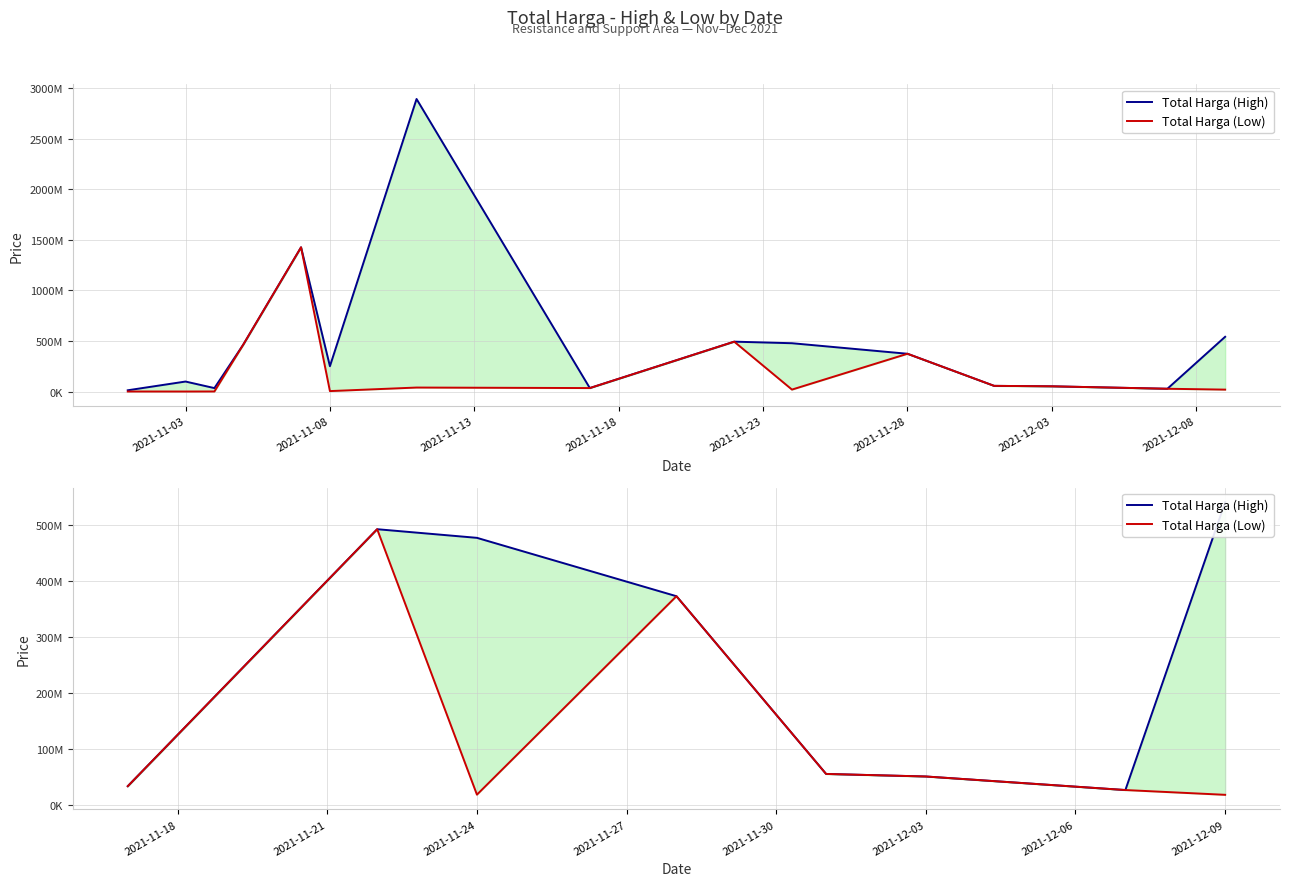

What is the difference between the Total Harga (Low) values at 2021-11-23 and 2021-11-08?

436847200